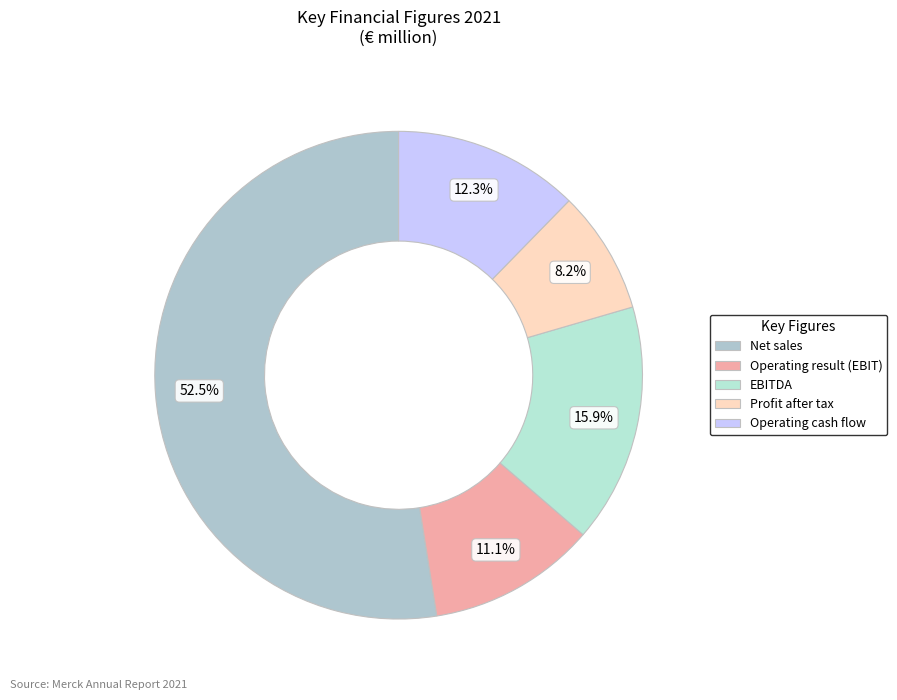

What is the change in value from Operating result (EBIT) to Profit after tax?

-1114